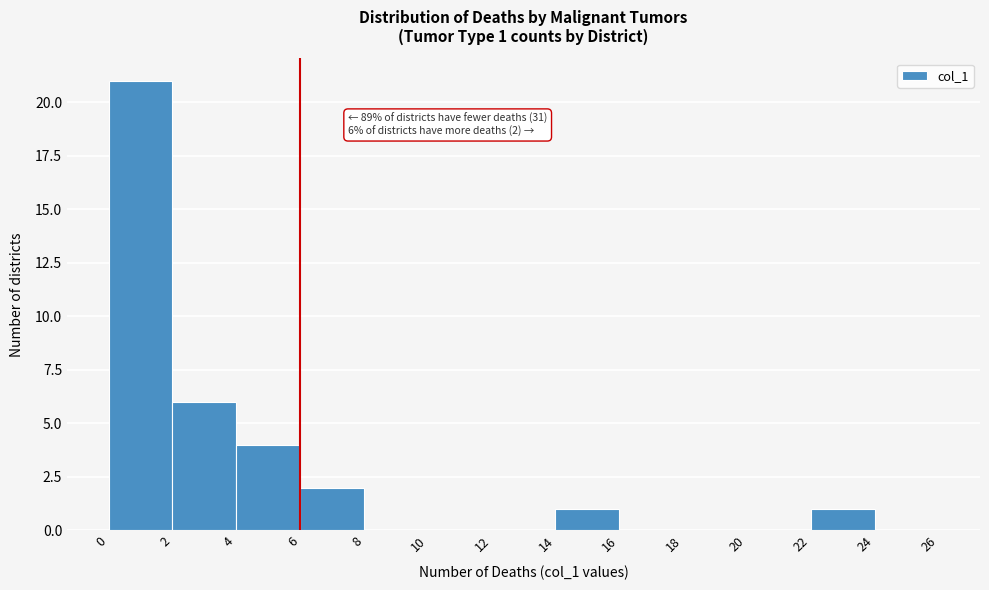

Which range on the x-axis has the tallest bar?

0 to 2